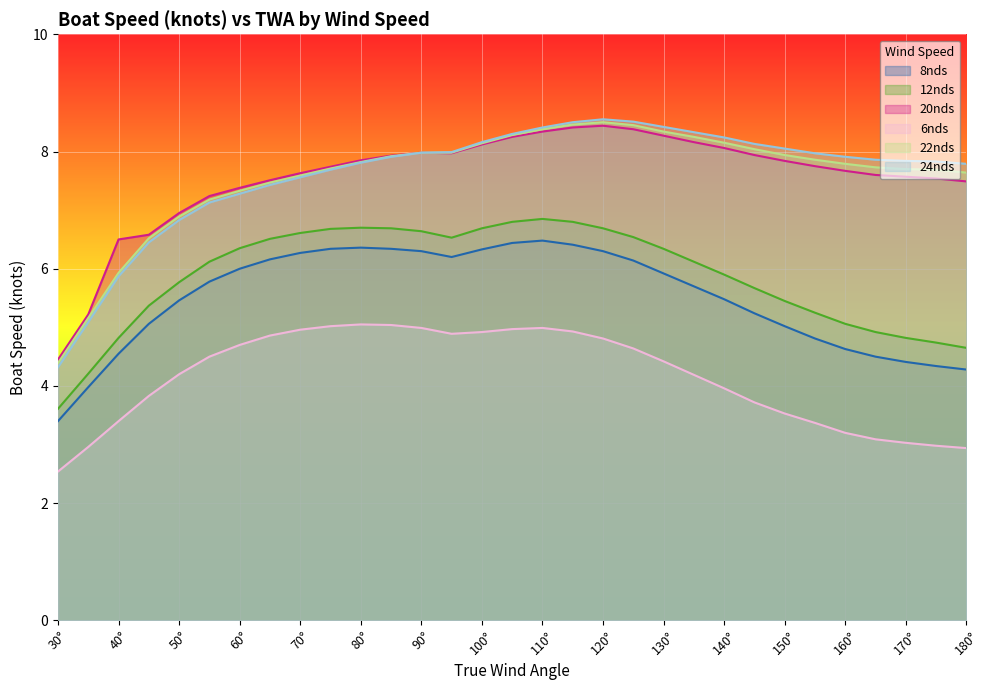

True or false: 6nds and 20nds intersect in this chart.

False